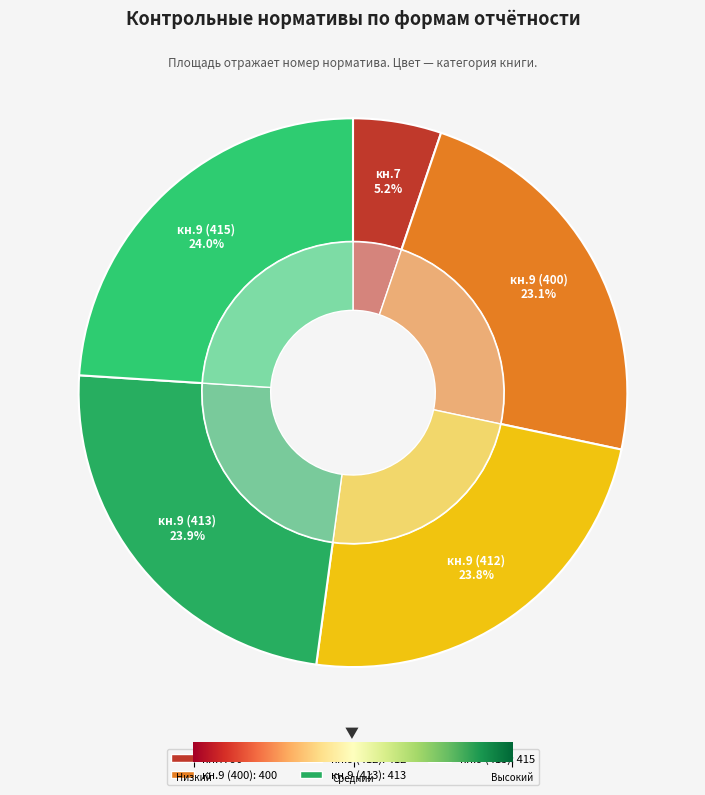

Is it true that кн.9 (412) is 24% of the pie?

True